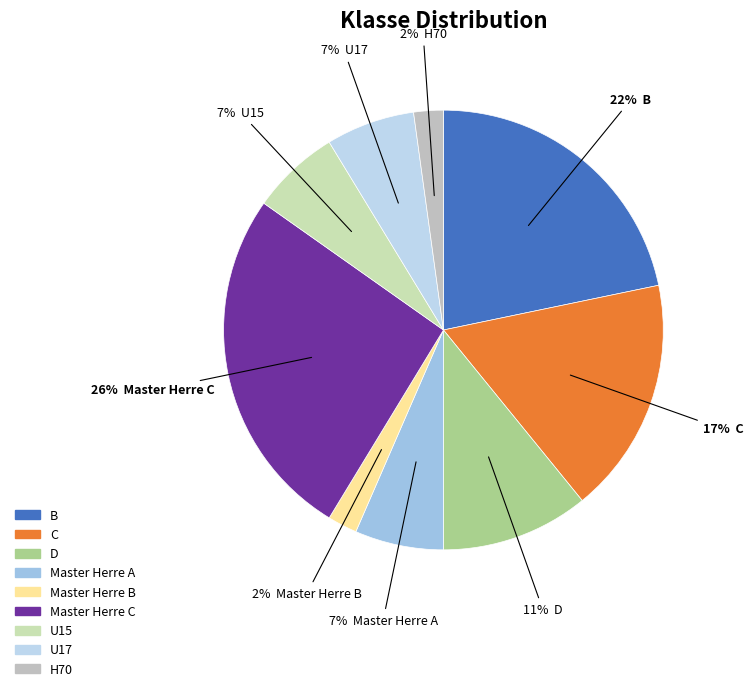

Do Master Herre A and D together represent more than half of the pie?

No